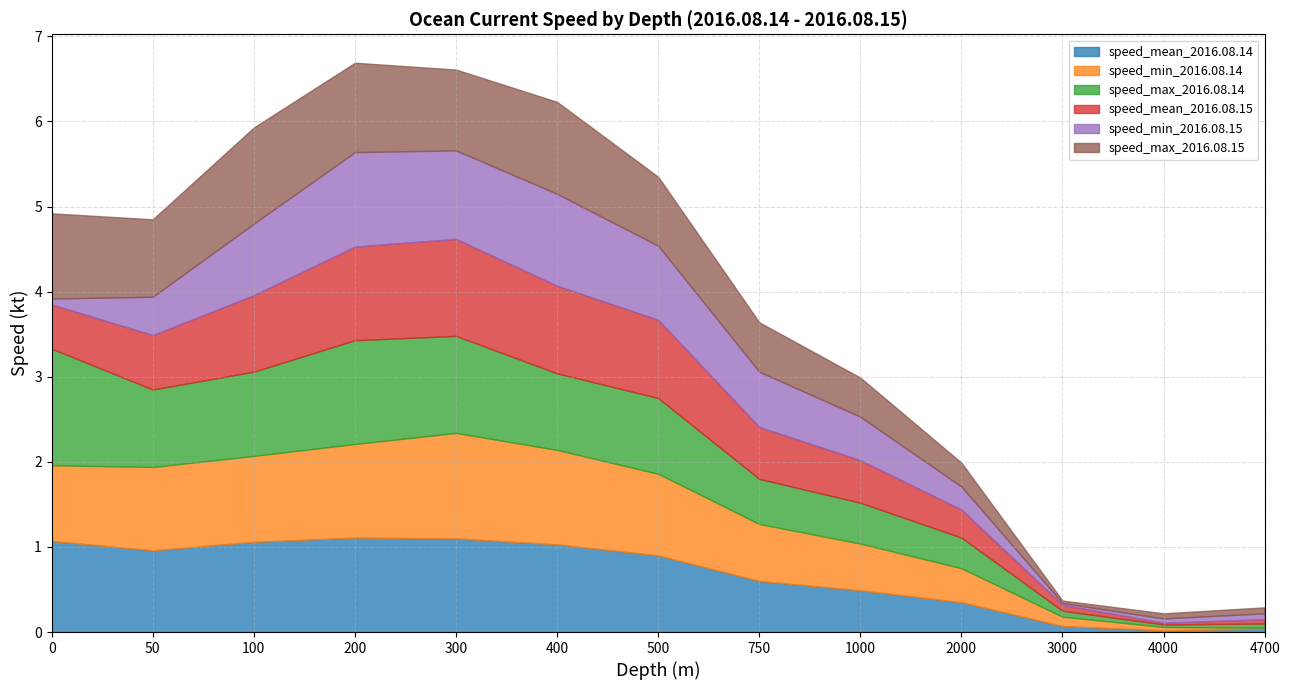

Which series ends up on top after the final intersection of speed_min_2016.08.15 and speed_mean_2016.08.14?

speed_min_2016.08.15